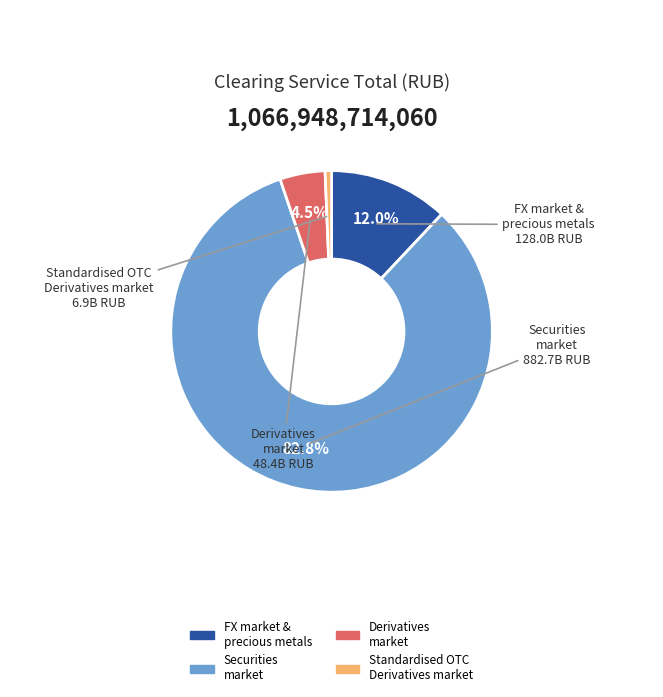

Is there any slice that represents more than half of the pie?

Yes